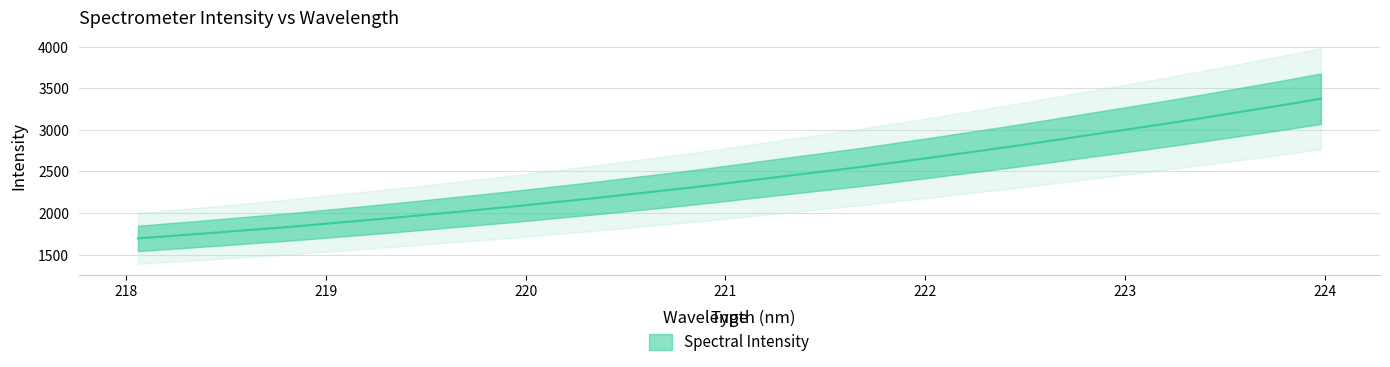

The chart shows a value of 3373.7 at 223.9802. True or false?

True